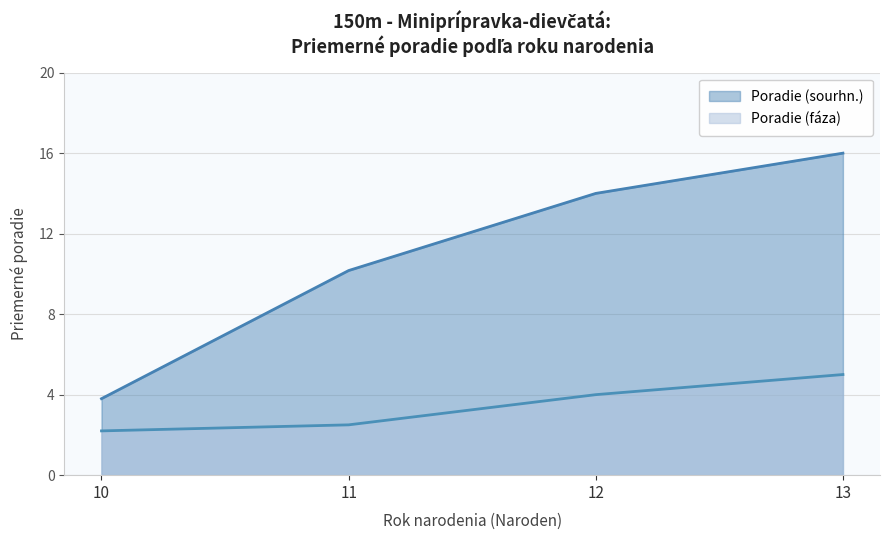

True or false: Poradie (fáza) has more than 0 points higher than both neighbors.

False